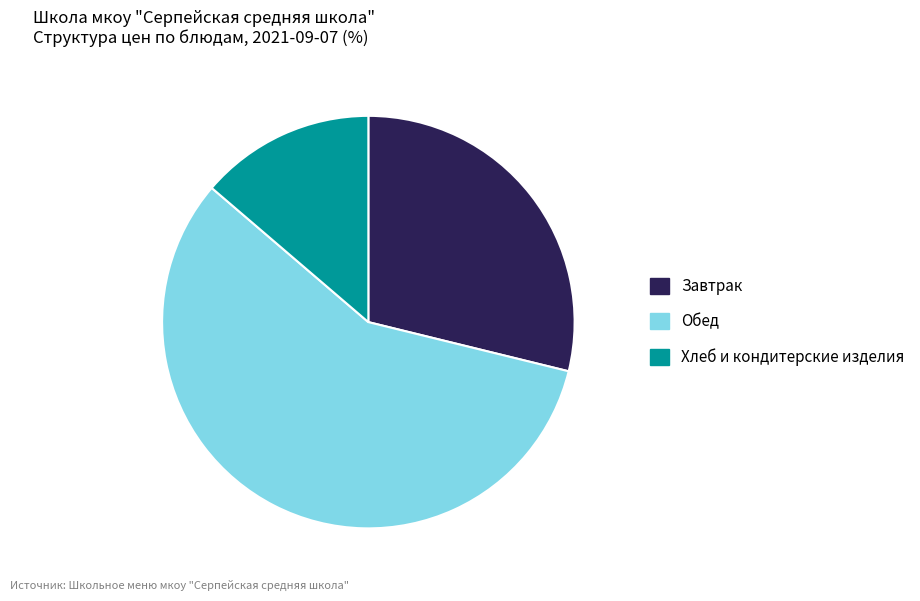

Does any single category account for the majority?

Yes